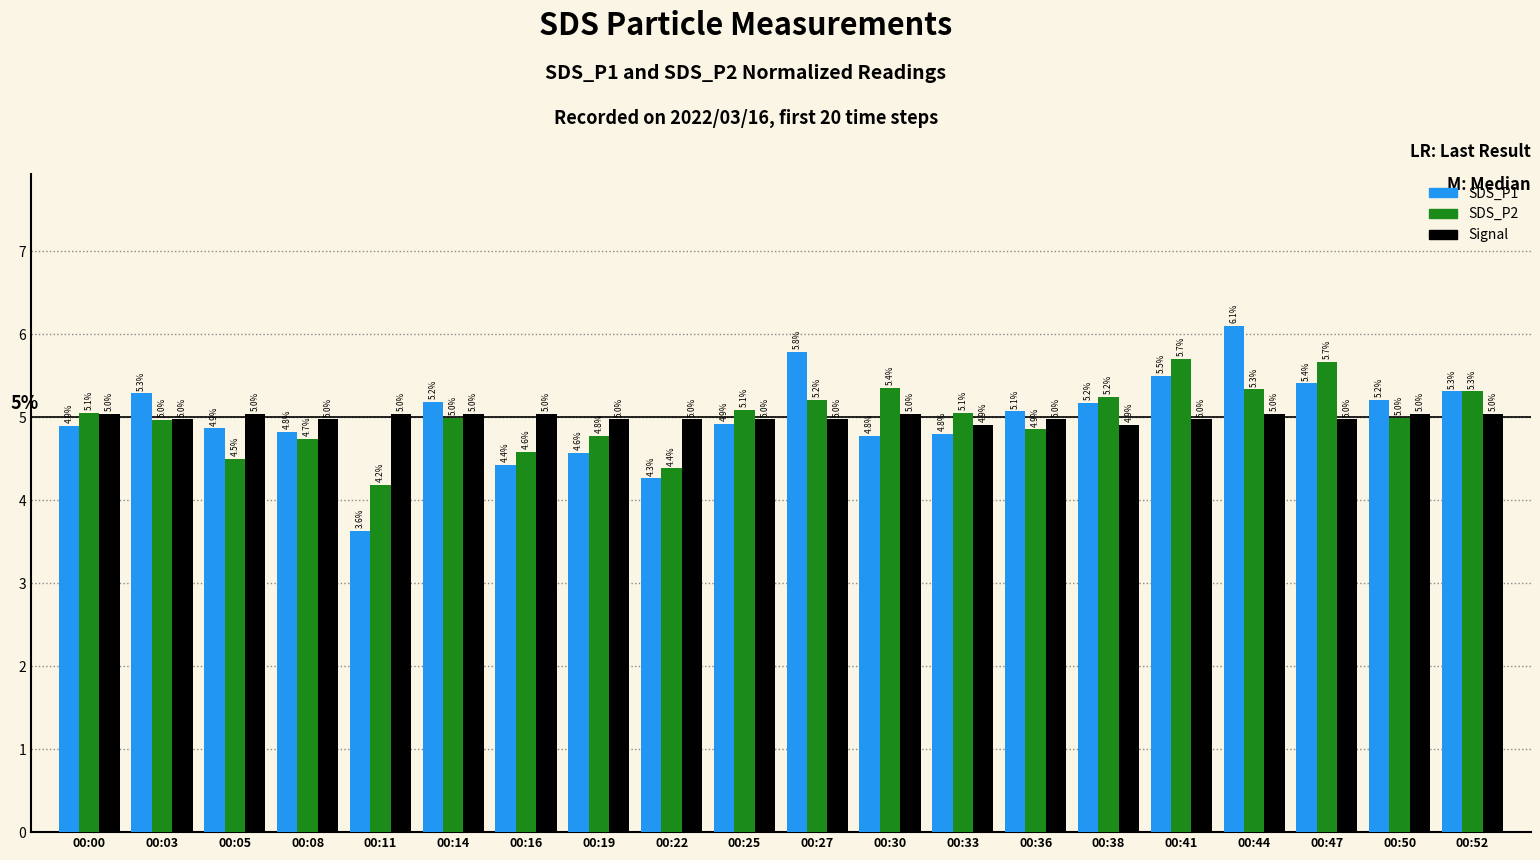

What is the sum of the Signal values at 00:50 and 00:03?

10.0